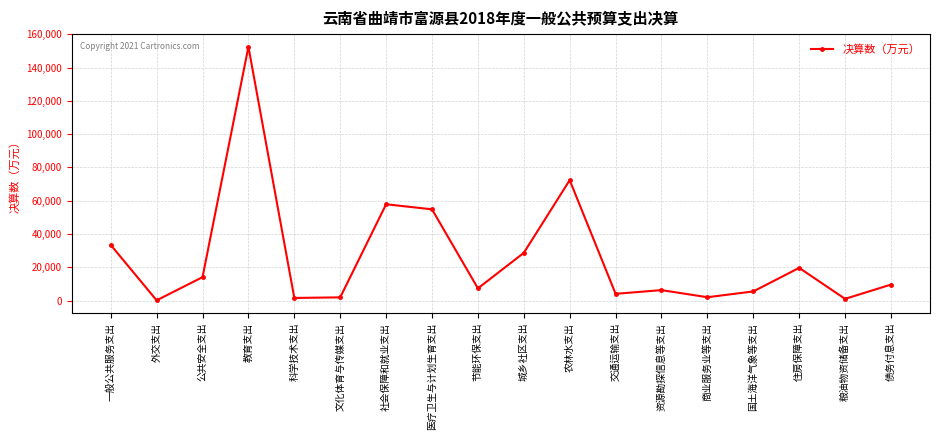

What is the value of the 11th point from the left?

72321